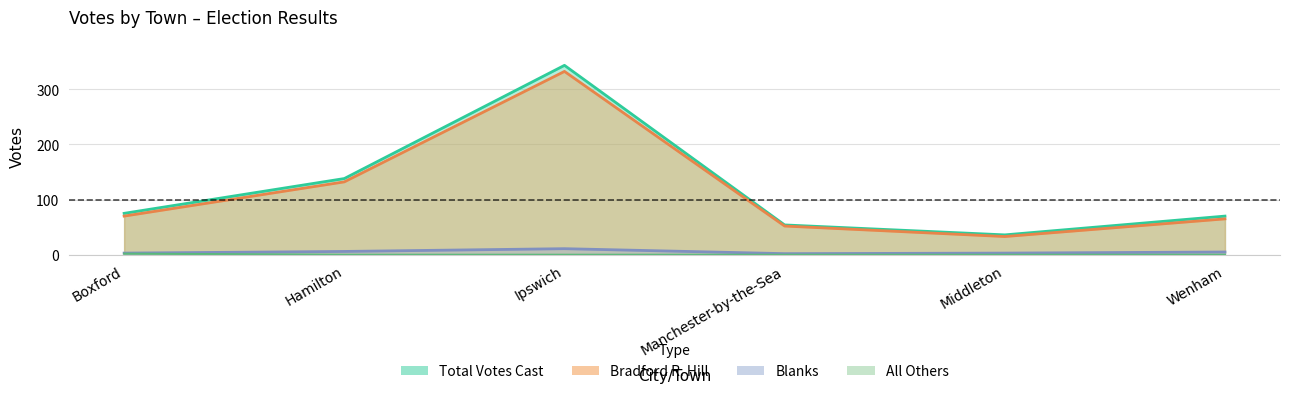

The value of Total Votes Cast at Ipswich is 343. True or false?

True